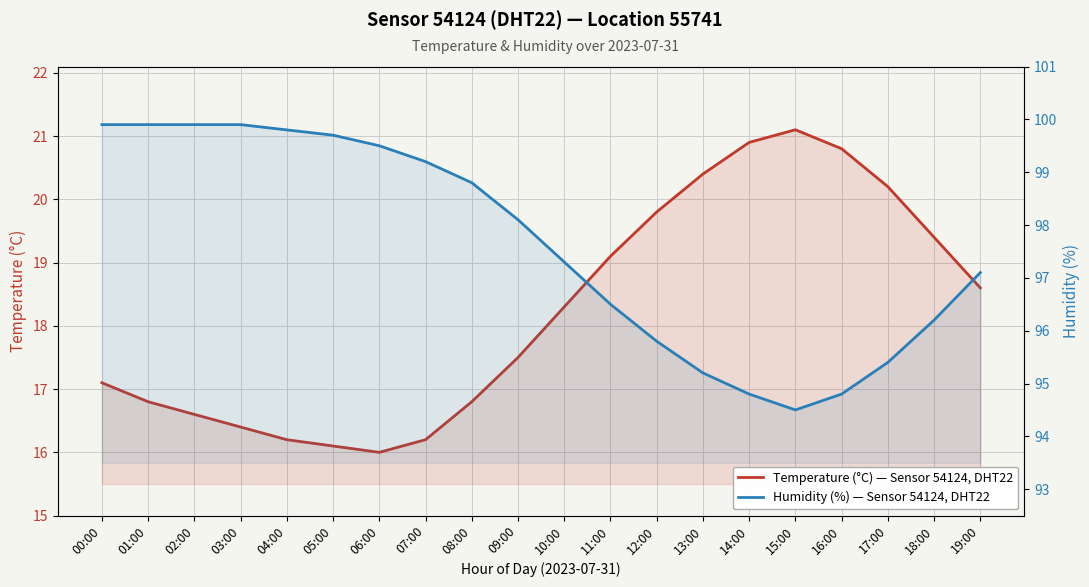

Rank the series by their maximum value, from highest to lowest.

Humidity (%) — Sensor 54124, DHT22, Temperature (°C) — Sensor 54124, DHT22